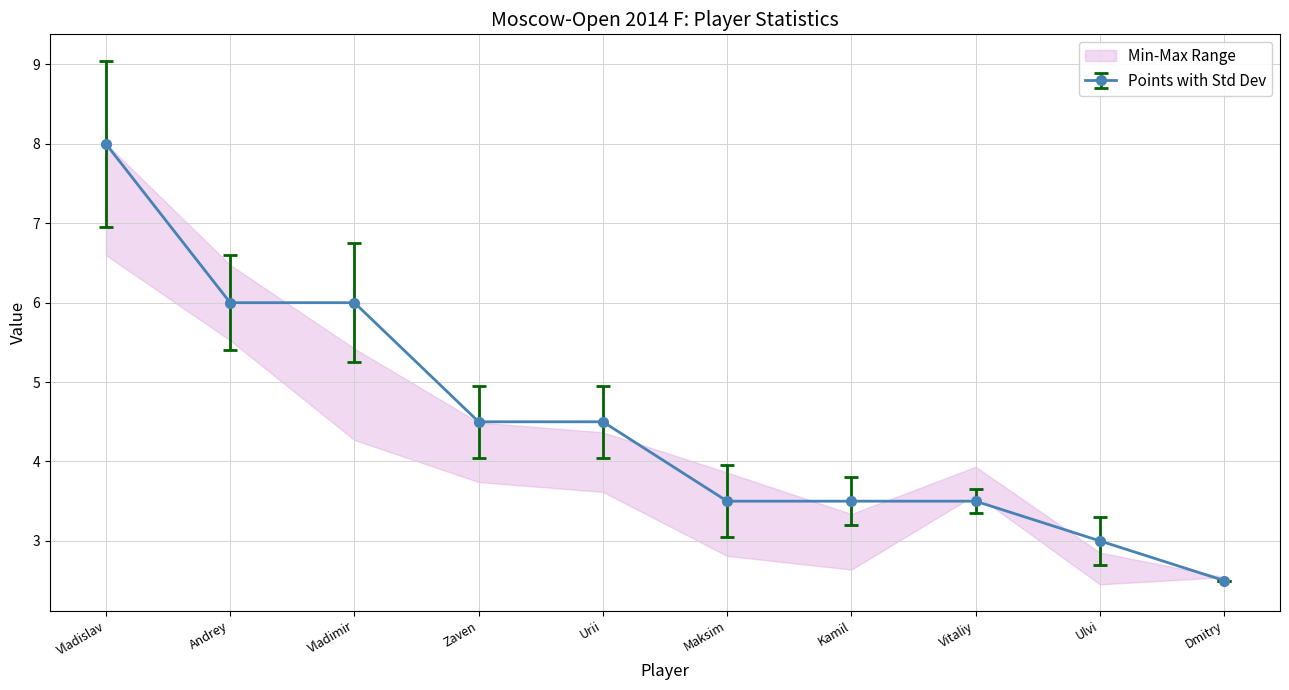

At which label does Points with Std Dev first exceed 4?

Vladislav